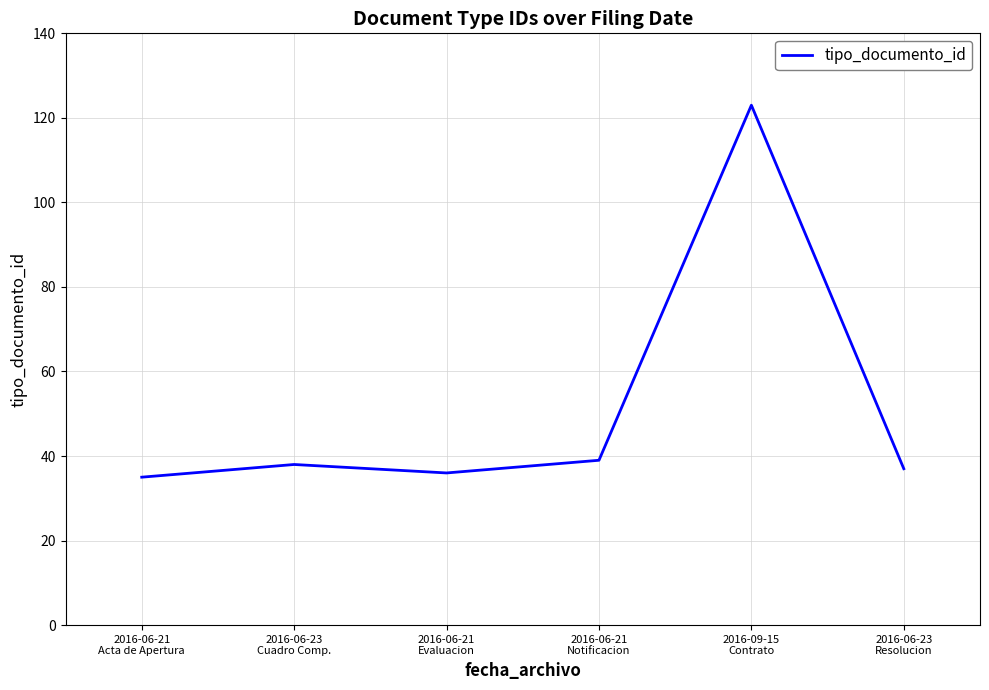

Reading left to right, extract all data points from this chart.

35	38	36	39	123	37